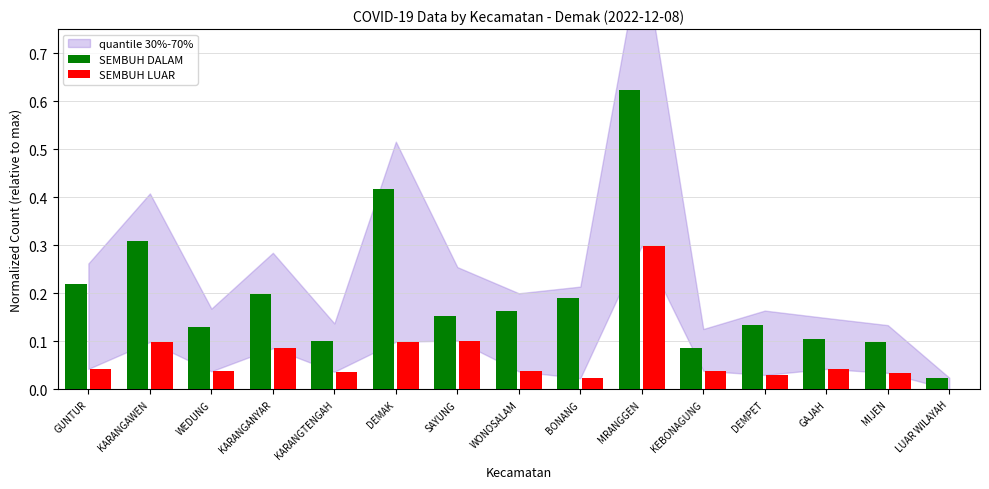

Is it true that SEMBUH LUAR equals 0.0 at KEBONAGUNG?

True